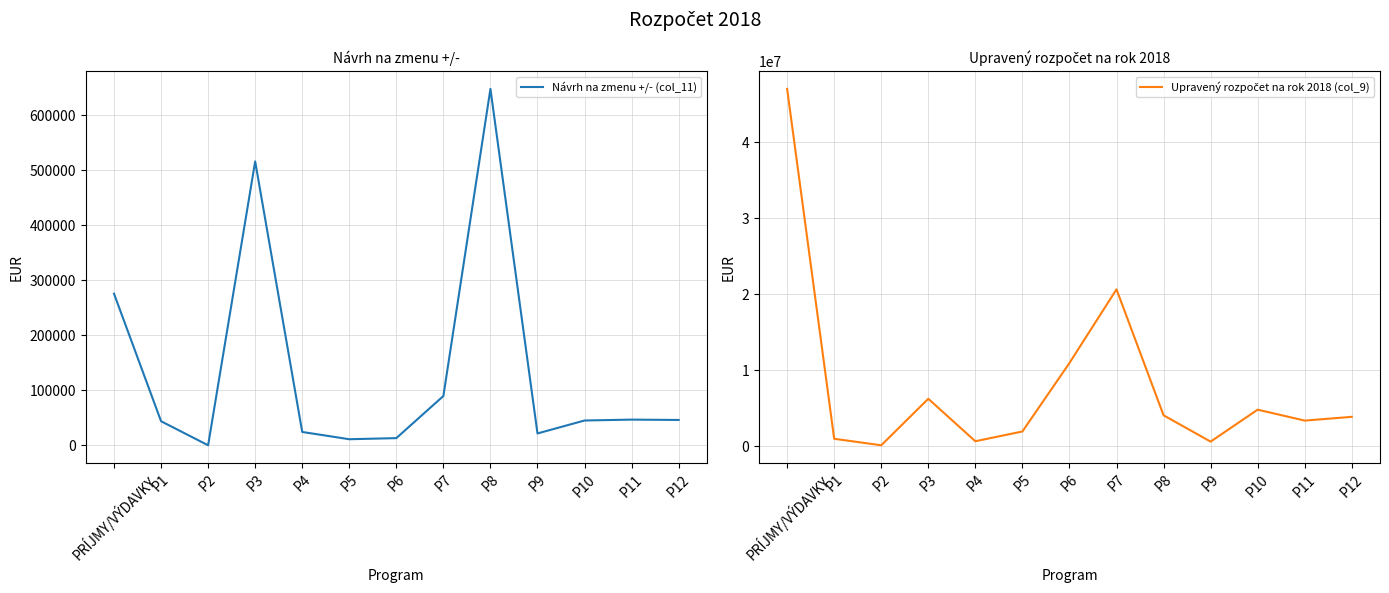

What is the difference between the Upravený rozpočet na rok 2018 (col_9) values at P2 and P7?

20540802